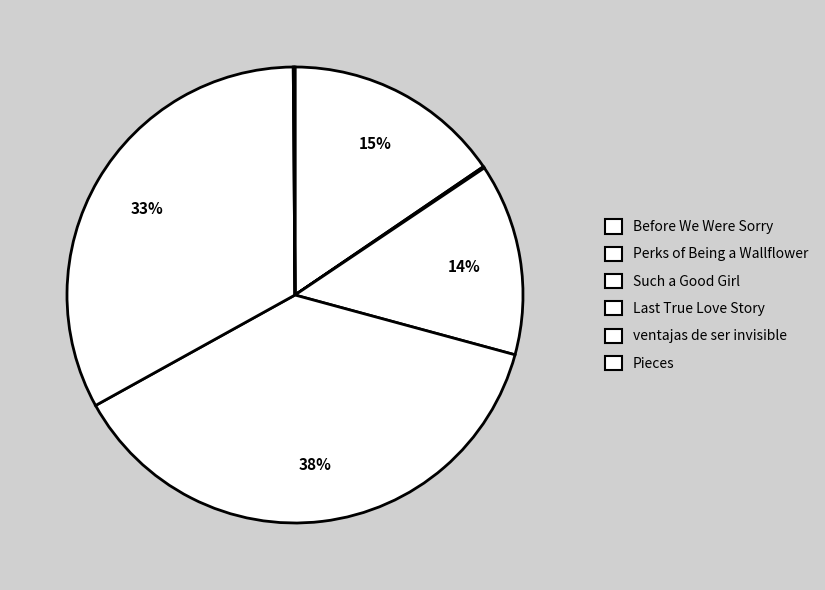

What percentage do Before We Were Sorry and Such a Good Girl together represent?

29.1%